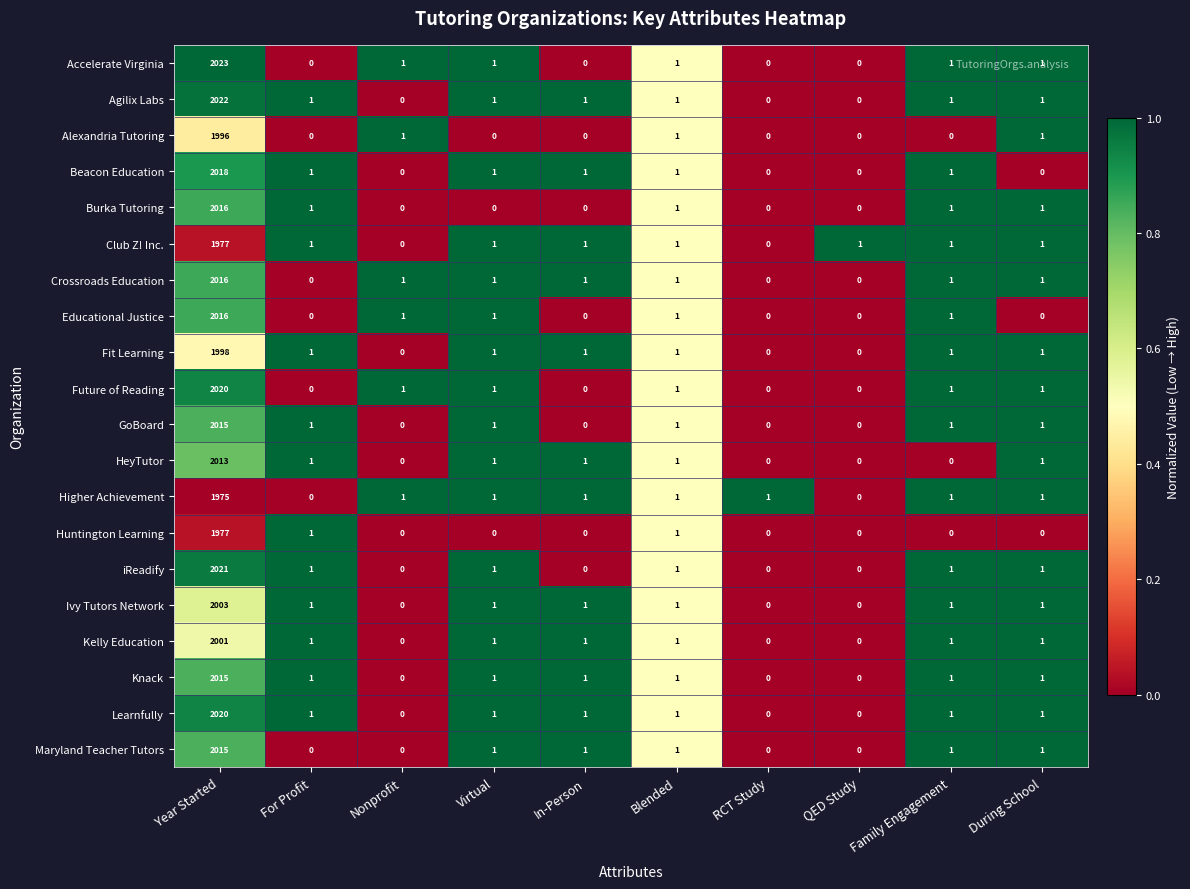

How many series are shown in this chart?

20